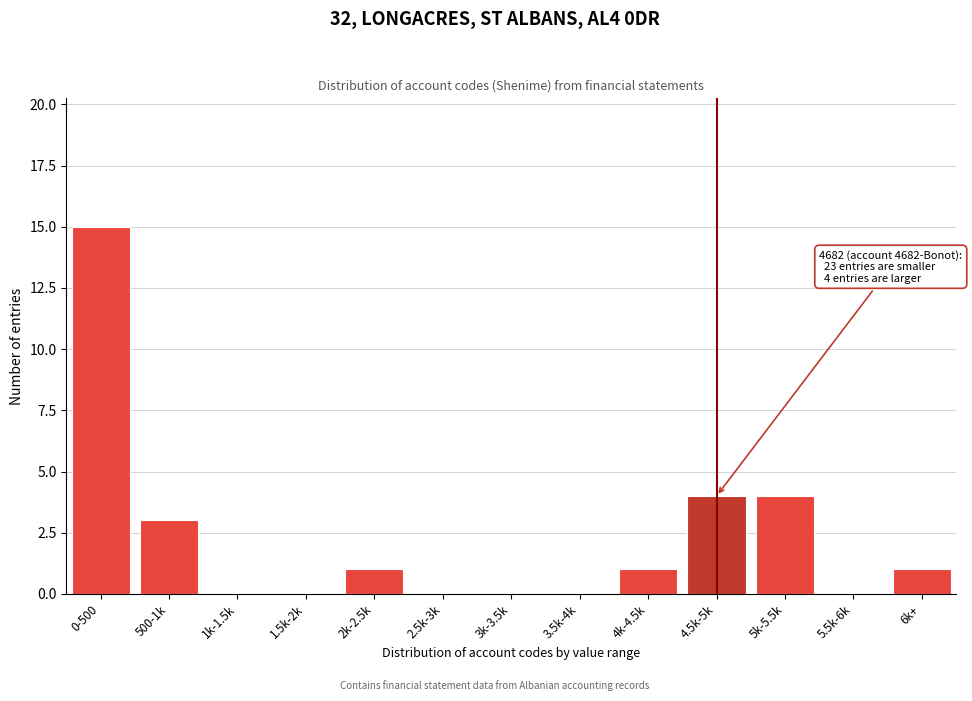

Reading left to right, extract all data points from this chart.

0-500=15	500-1k=3	1k-1.5k=0	1.5k-2k=0	2k-2.5k=1	2.5k-3k=0	3k-3.5k=0	3.5k-4k=0	4k-4.5k=1	4.5k-5k=4	5k-5.5k=4	5.5k-6k=0	6k+=1